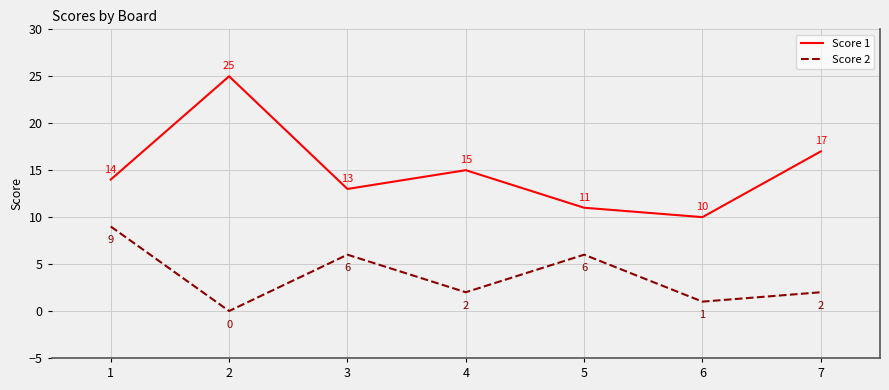

What are all the series names shown in the legend?

Score 1, Score 2